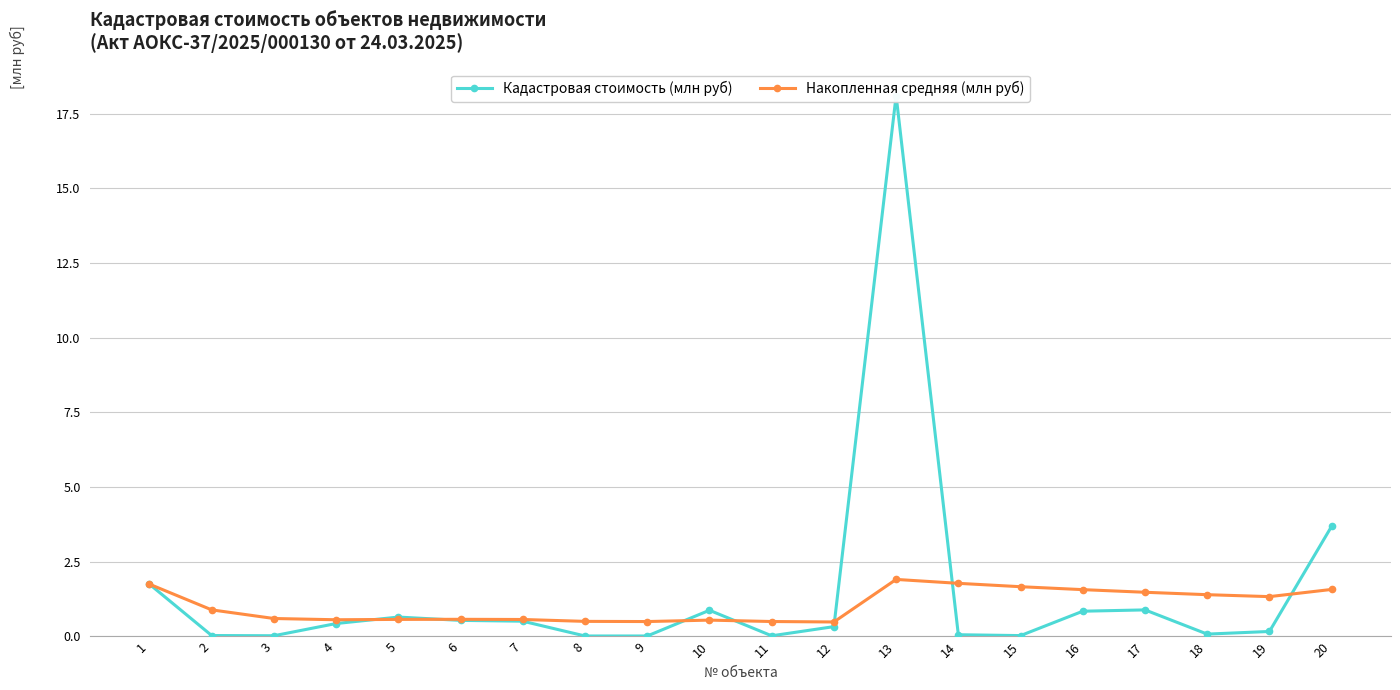

At which label is Накопленная средняя (млн руб) closest to 1?

2